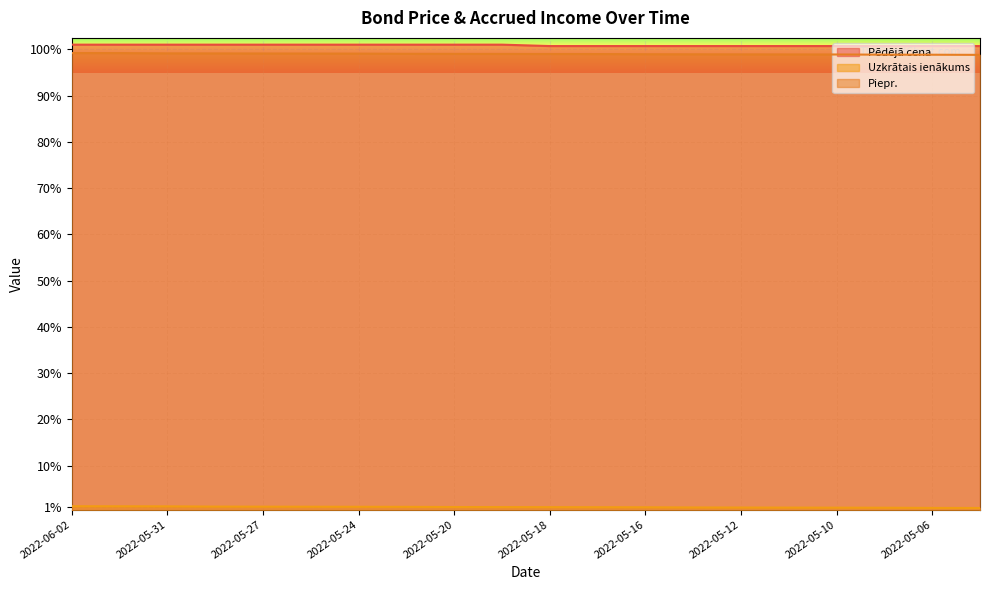

At which category is the sum across all series the highest?

2022-06-02